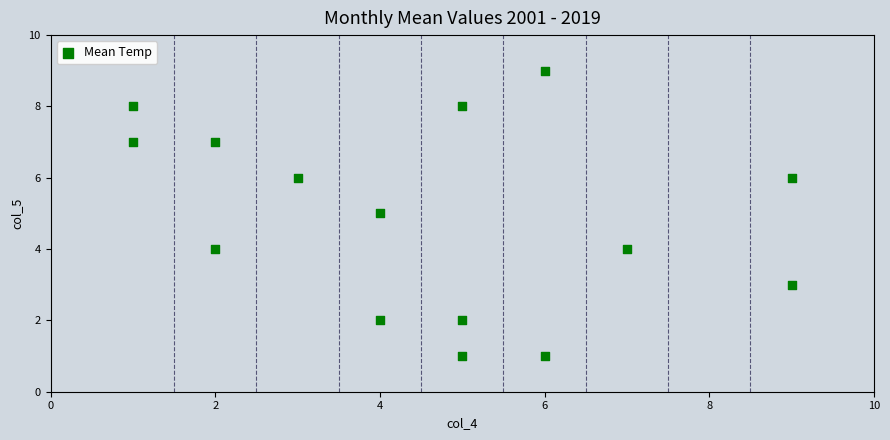

What is the range of X values (max minus min)?

8